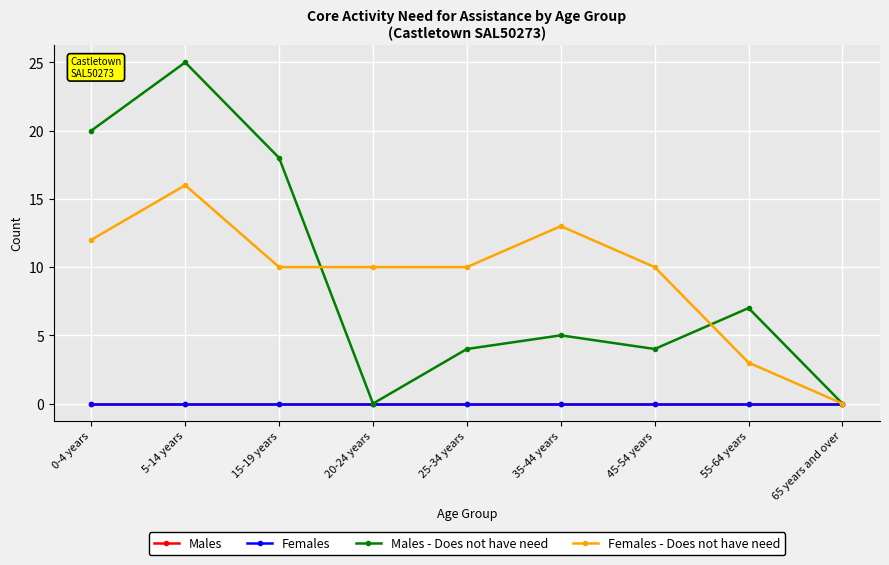

Is the value of Females - Does not have need at 20-24 years greater than the value of Females at 5-14 years?

Yes